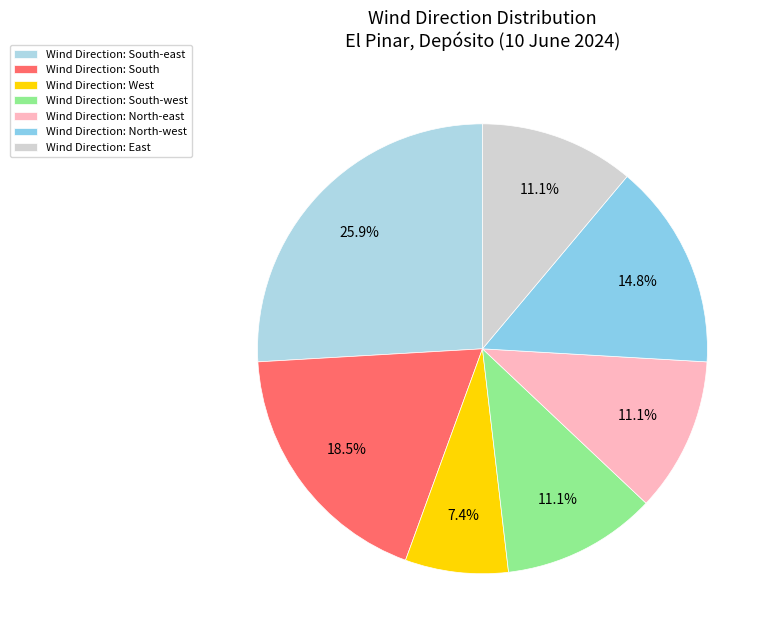

How many segments does this pie chart have?

7